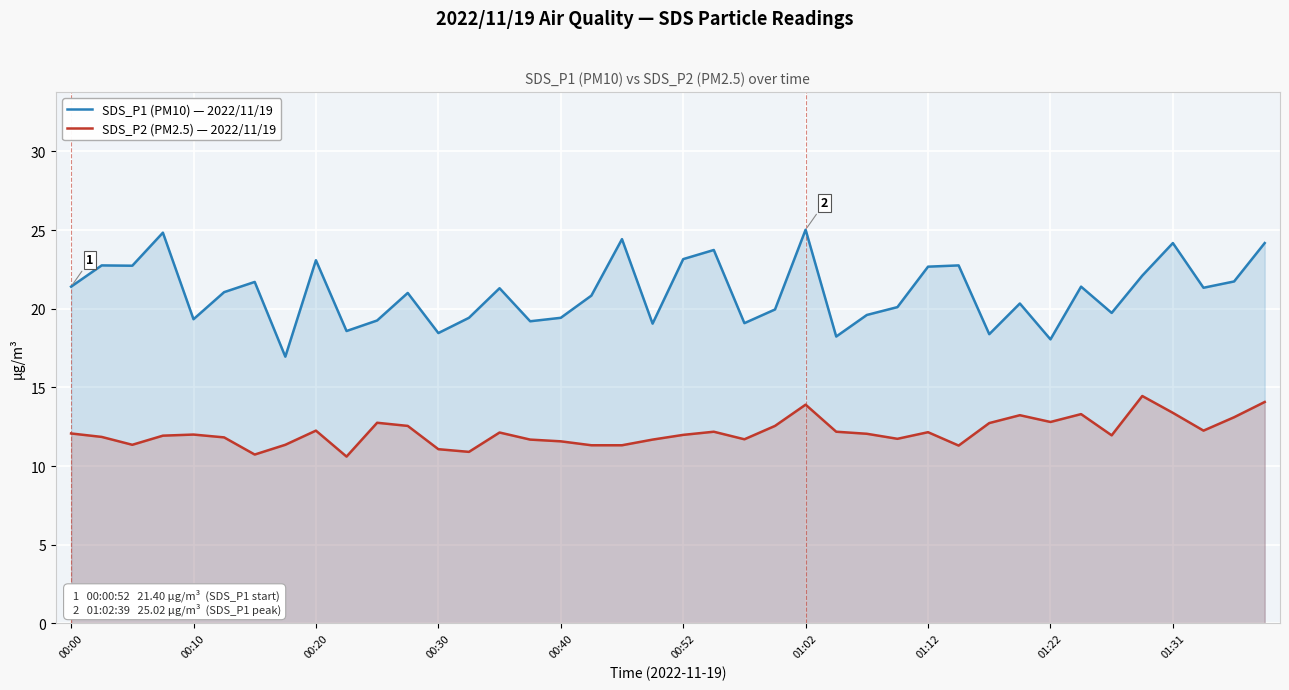

How many lines are shown in the chart?

2